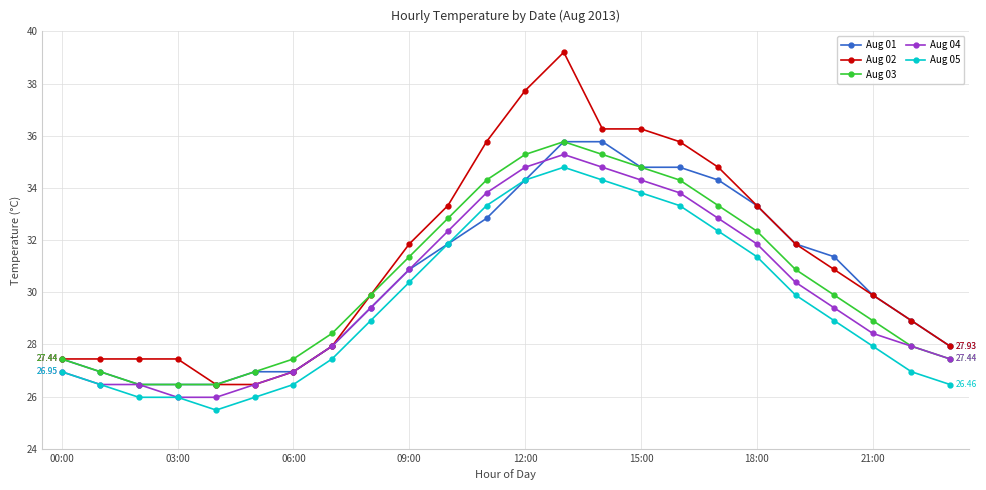

Which series has the largest range (max minus min)?

Aug 02